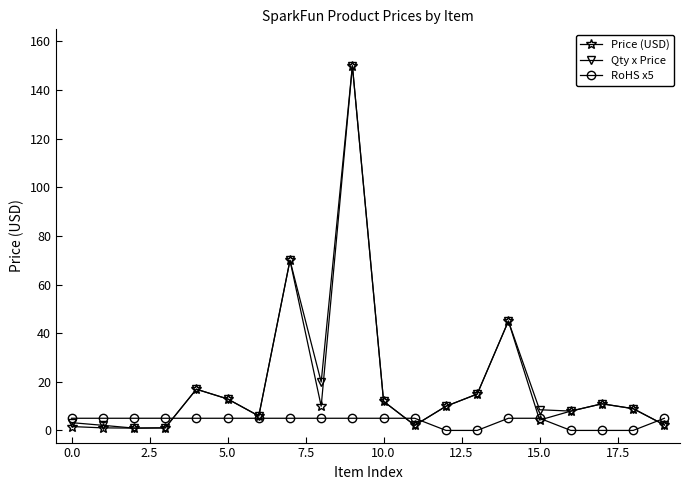

What is the difference between the second highest and minimum values in the Price (USD) series?

69.0